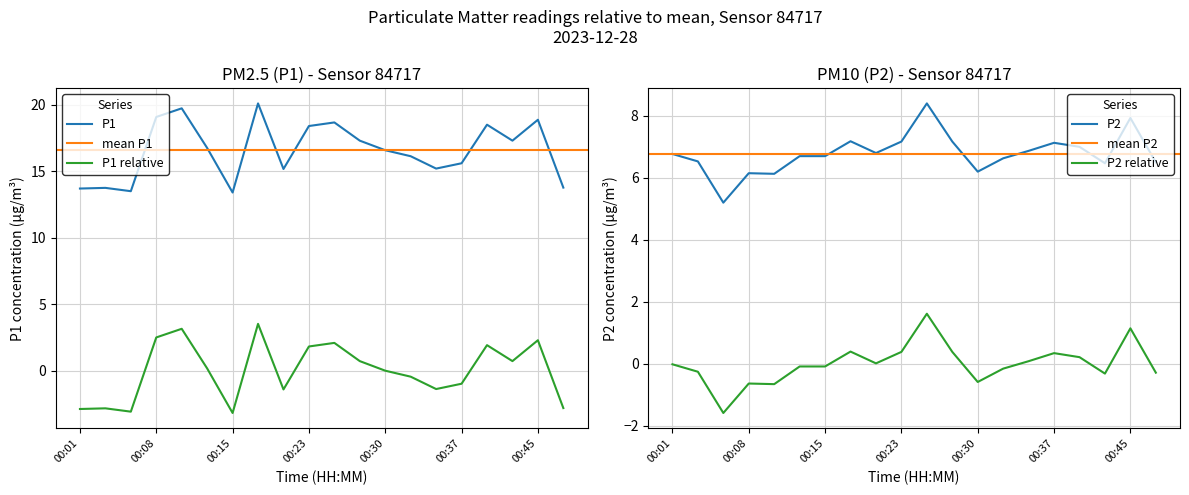

What is the minimum value for P1 relative?

-3.2